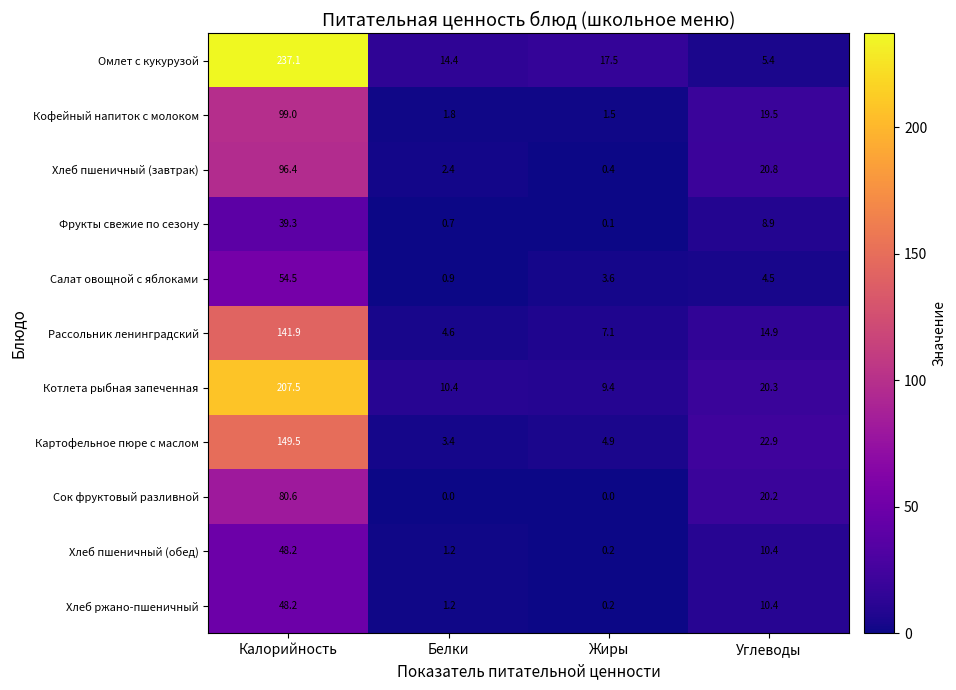

What is the spread (max minus min) of values at Белки?

14.4